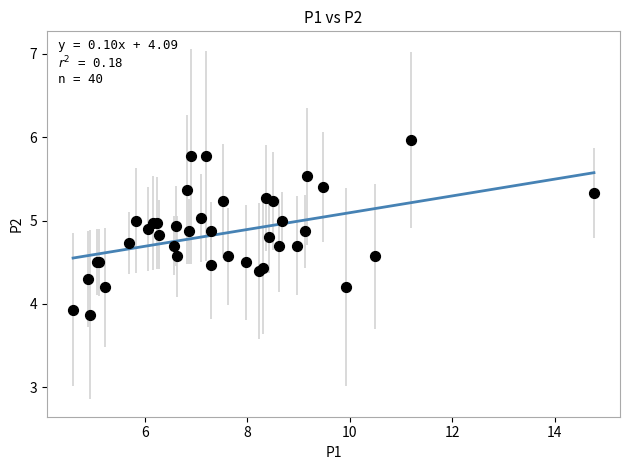

What Y value in the scatter plot is closest to 4?

3.9